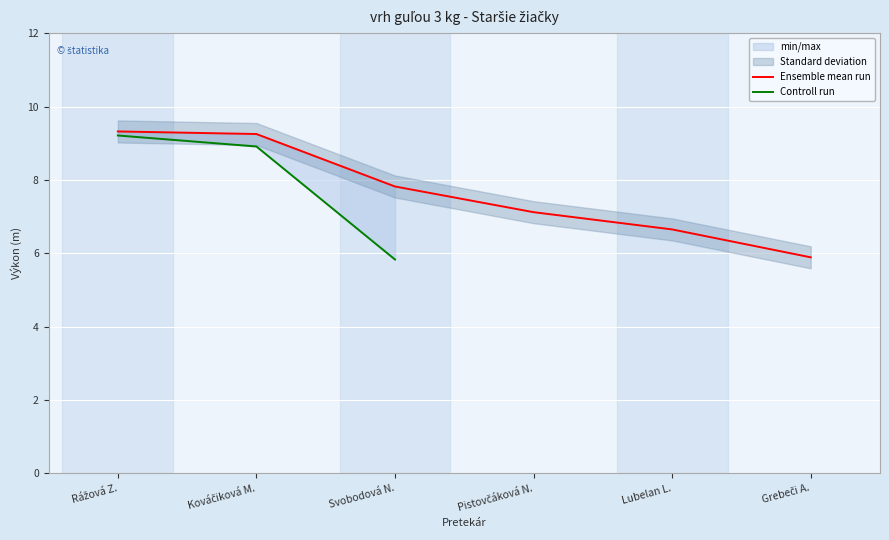

The Ensemble mean run series shows 7.8 at Svobodová N.. True or false?

True